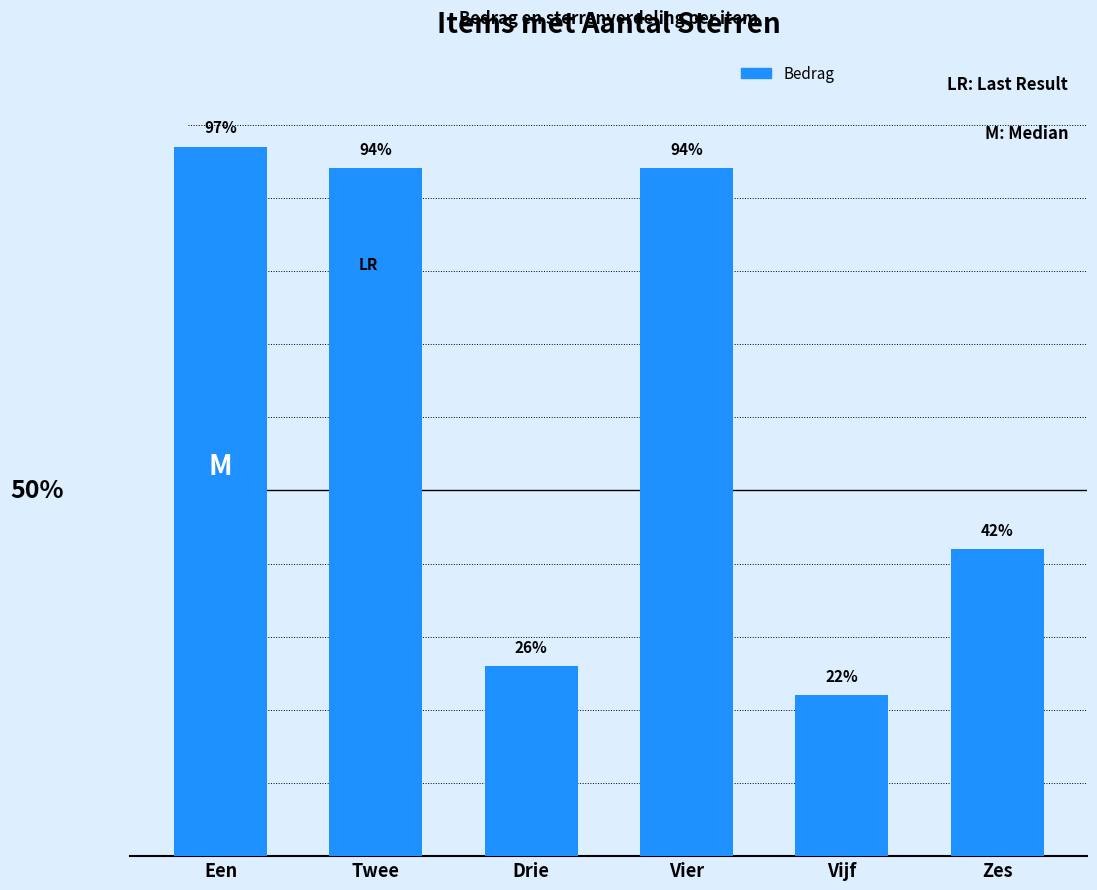

At which label does the data first exceed 94?

Een